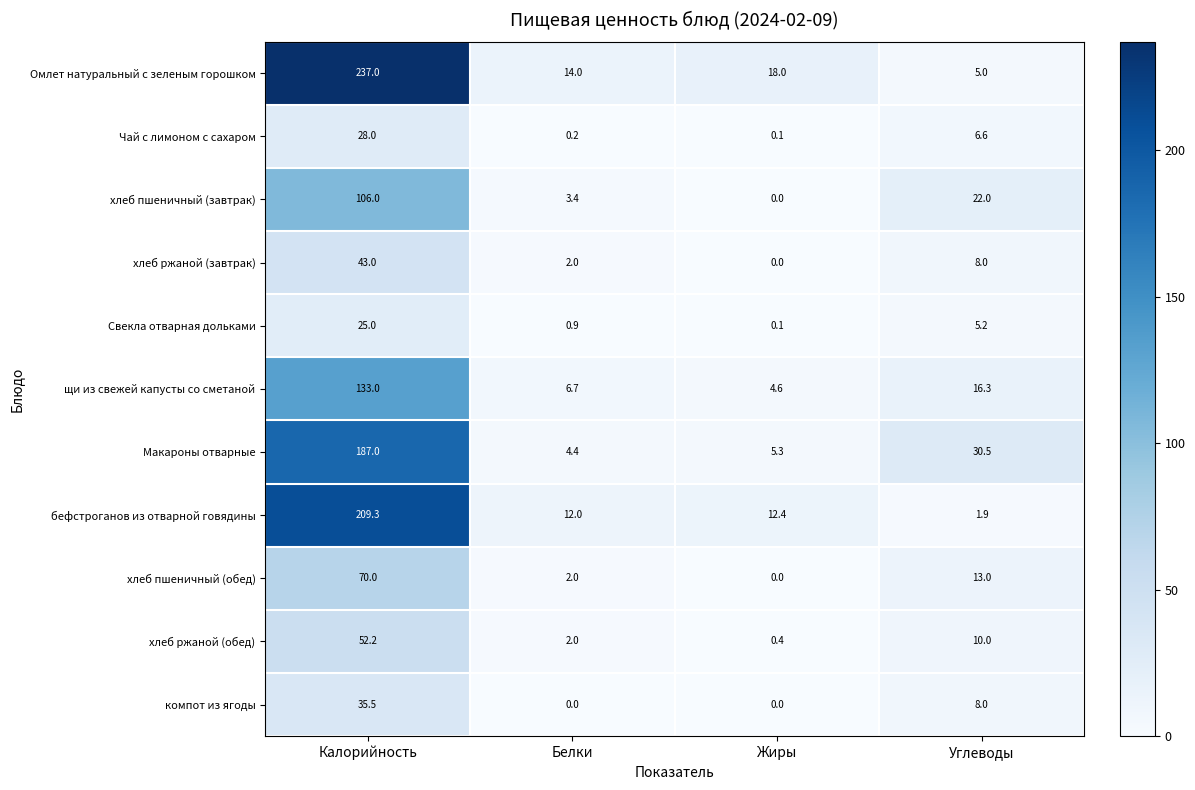

What is the greatest value displayed?

237.0